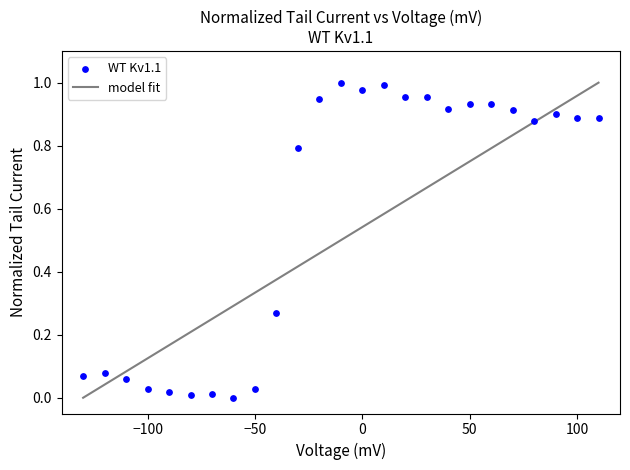

What is the range of X values (max minus min)?

240.0